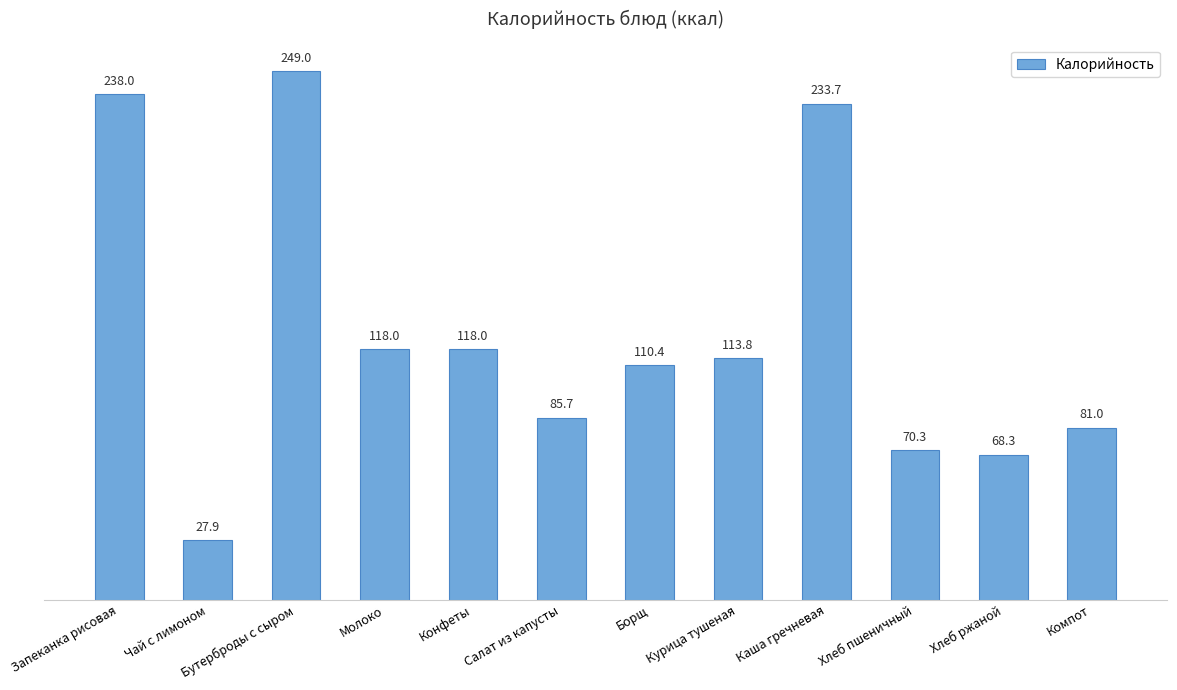

Is it true that the value at Молоко is 174.8?

False